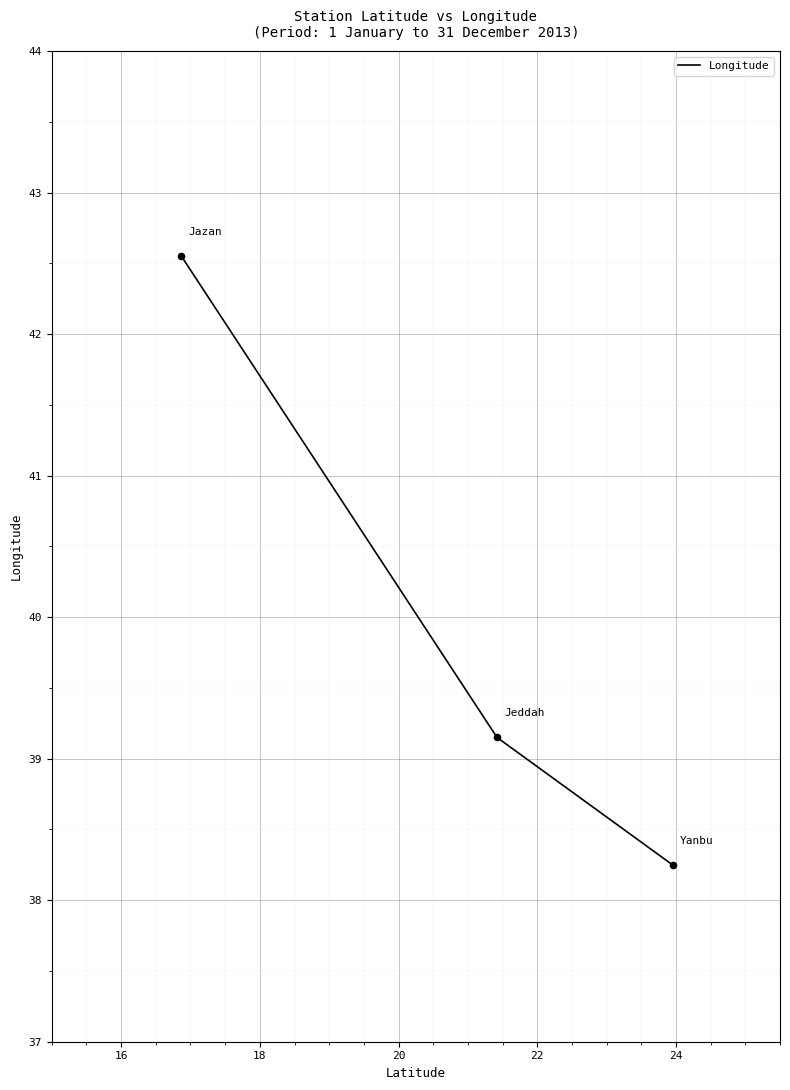

What is the difference between the maximum and second lowest values?

3.4